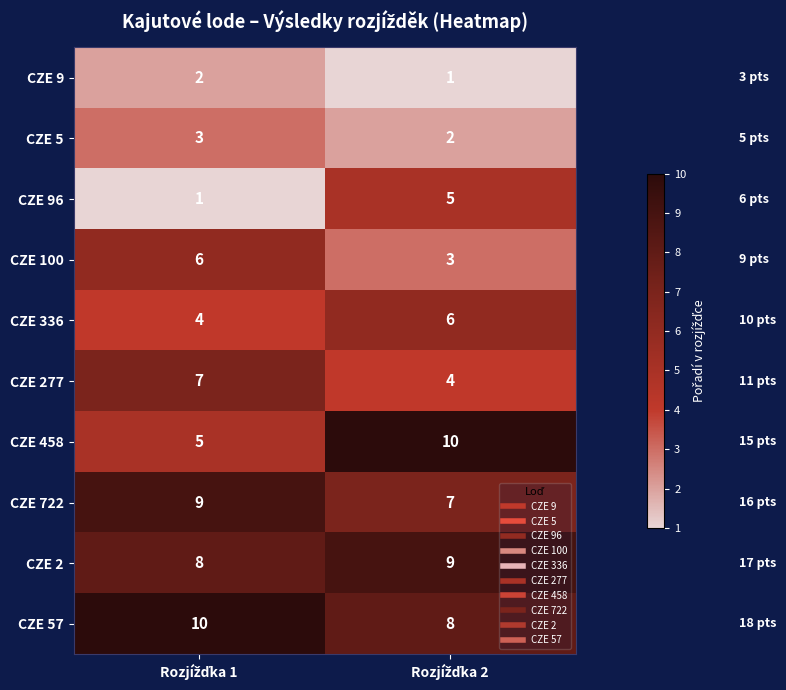

What is the maximum value shown in the chart?

10